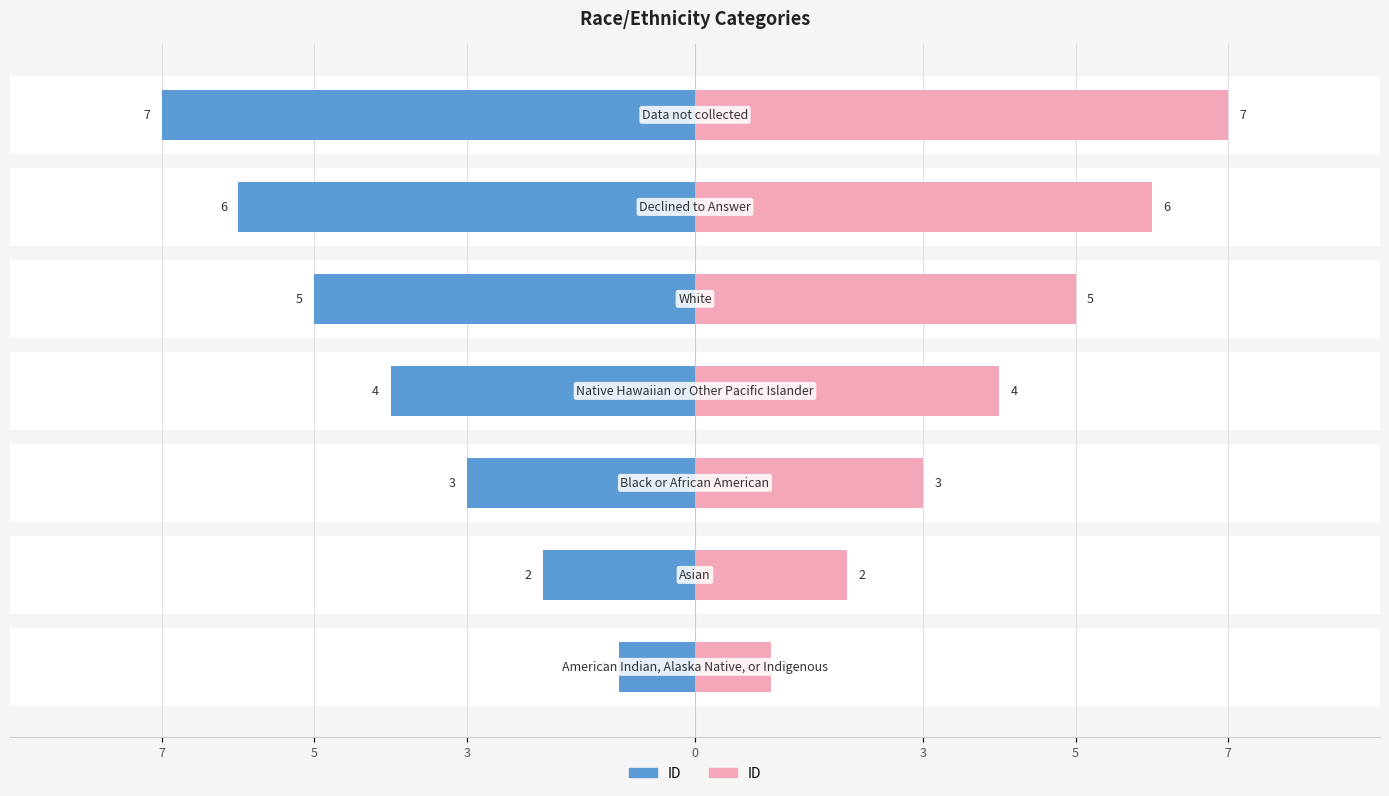

The chart shows a value of 4 at 7. True or false?

False